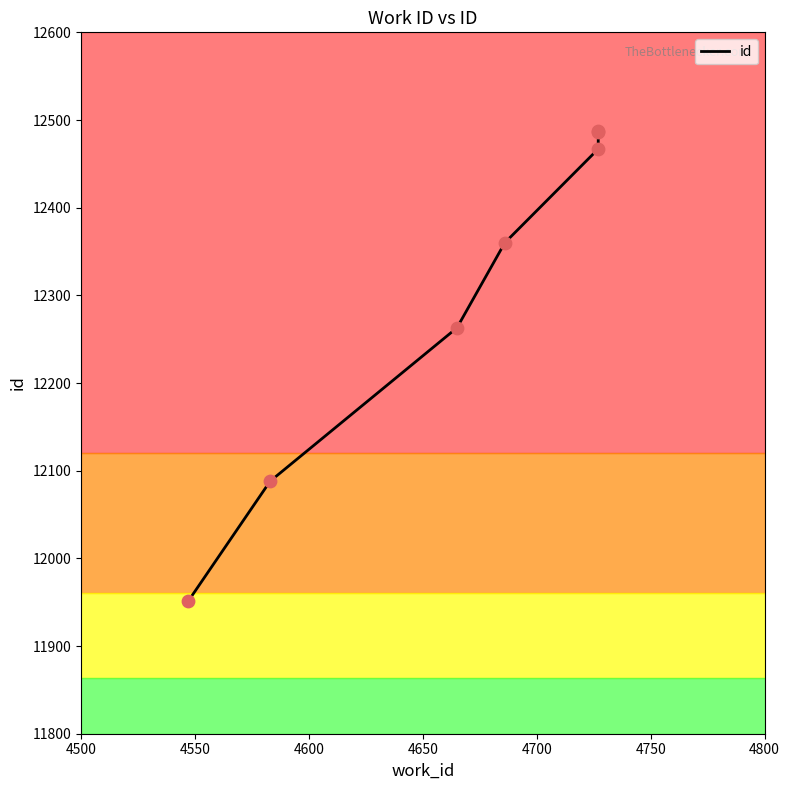

Approximately how many times larger is the value at 4600 compared to 4500?

1.0